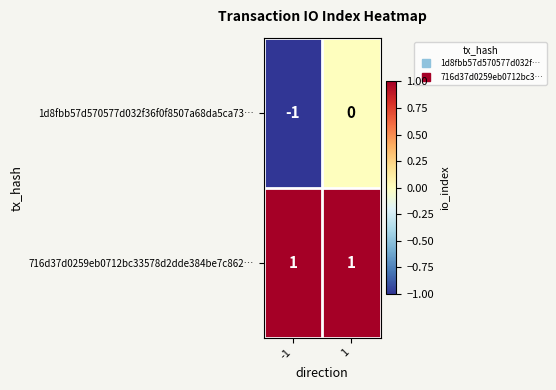

At which category is the sum across all series the highest?

1